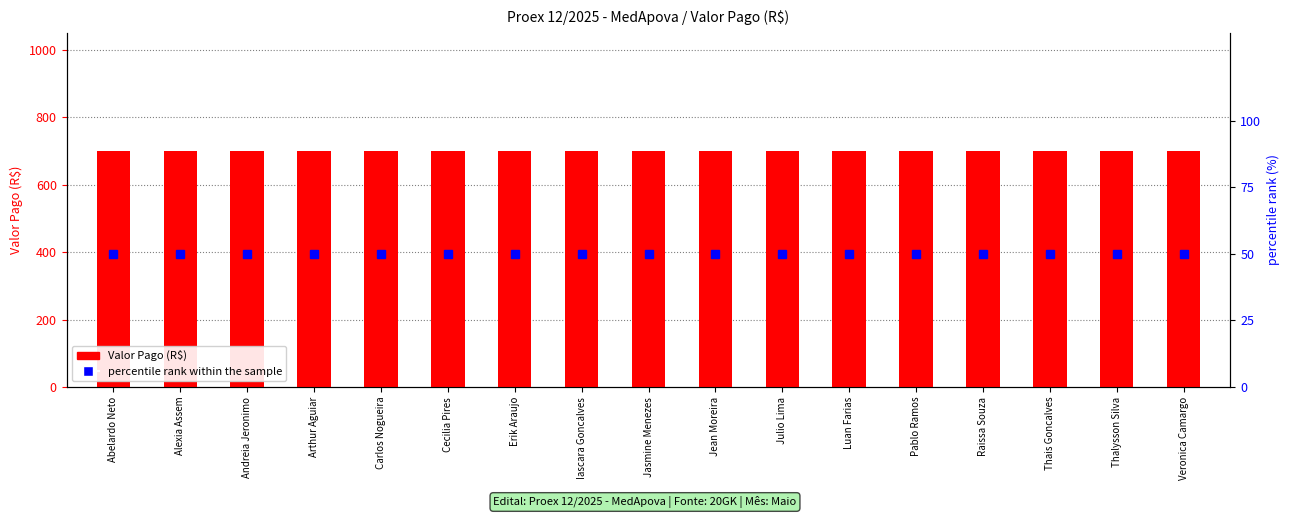

At which category is the sum across all series the highest?

Abelardo Neto